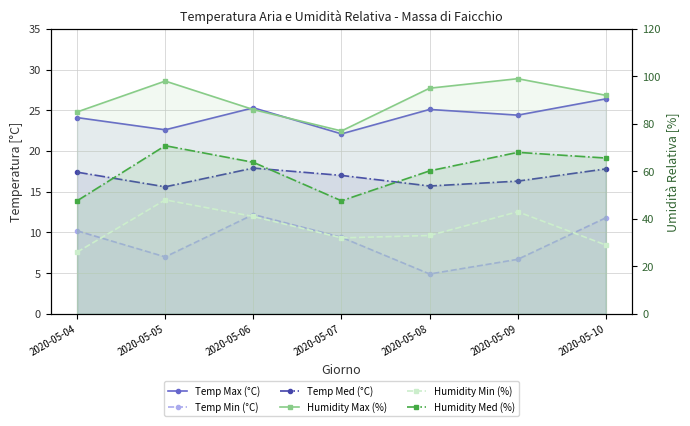

At which label does Humidity Med (%) first exceed 63?

2020-05-05